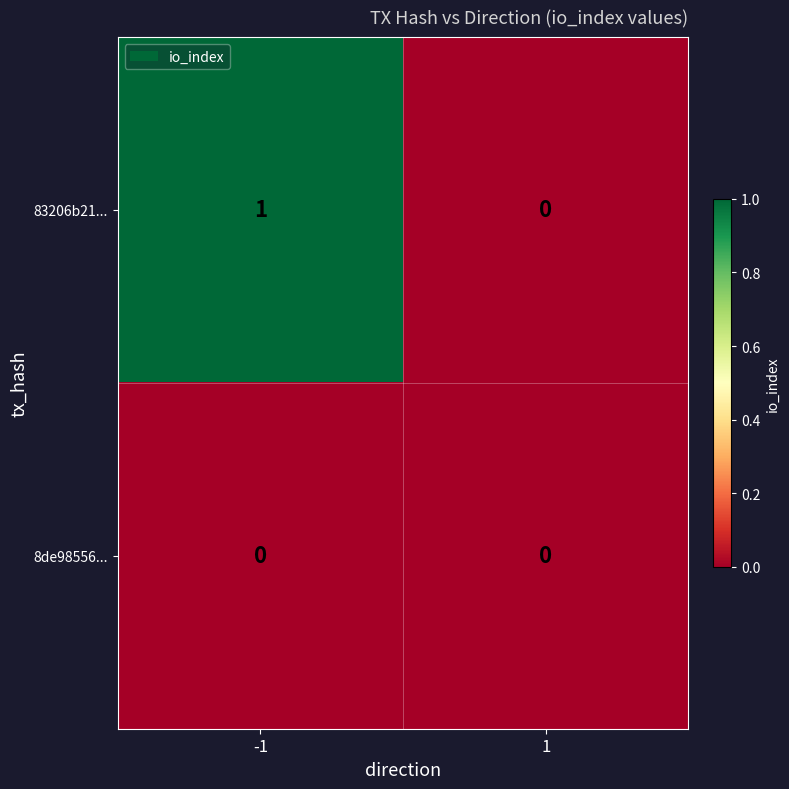

What is the total value across all series at -1?

1